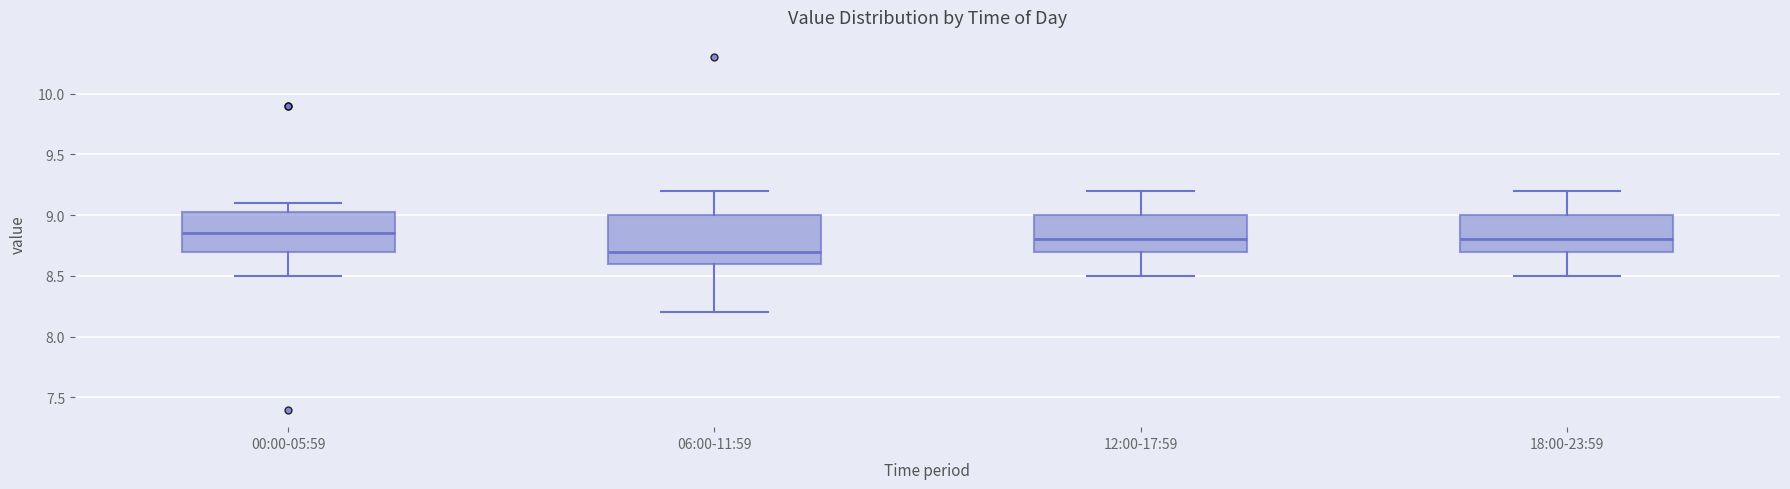

Which box has the highest median line?

00:00-05:59